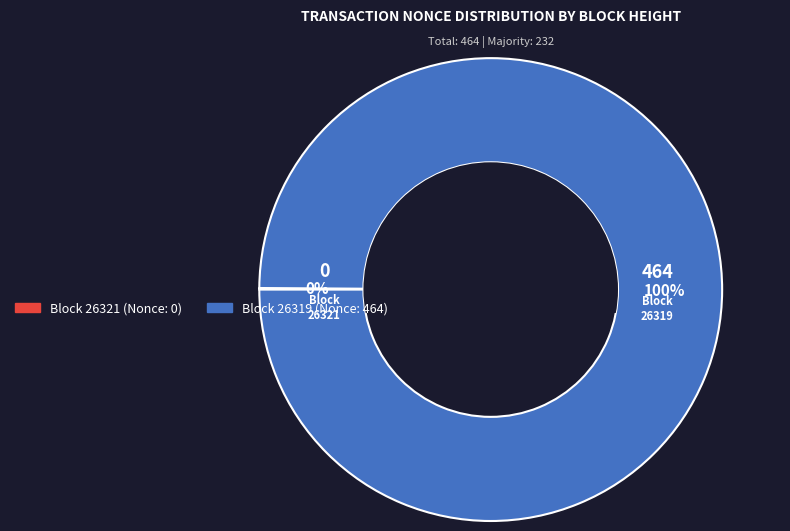

To the nearest percent, what is the average slice percentage?

50%